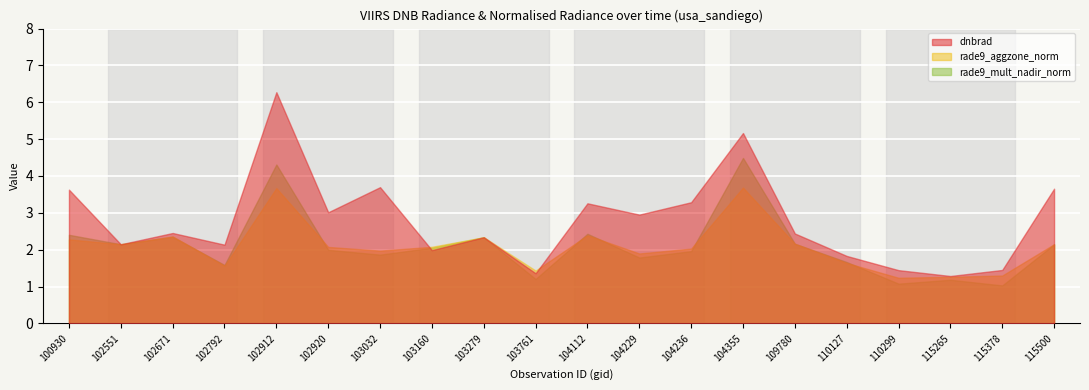

What is the value of the rade9_mult_nadir_norm point at the 4th from the left?

1.6